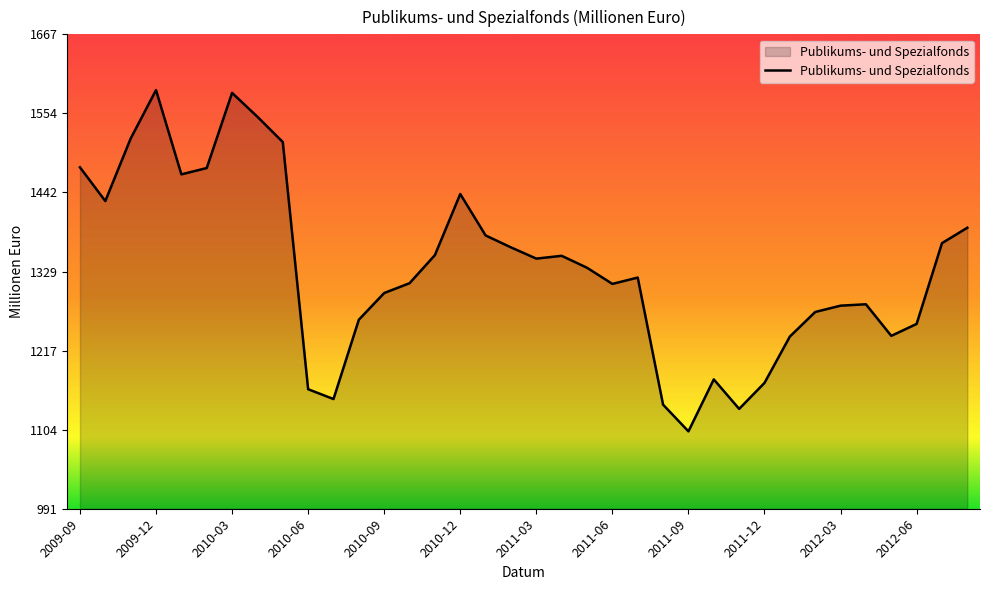

What is the minimum value shown in the chart?

1102